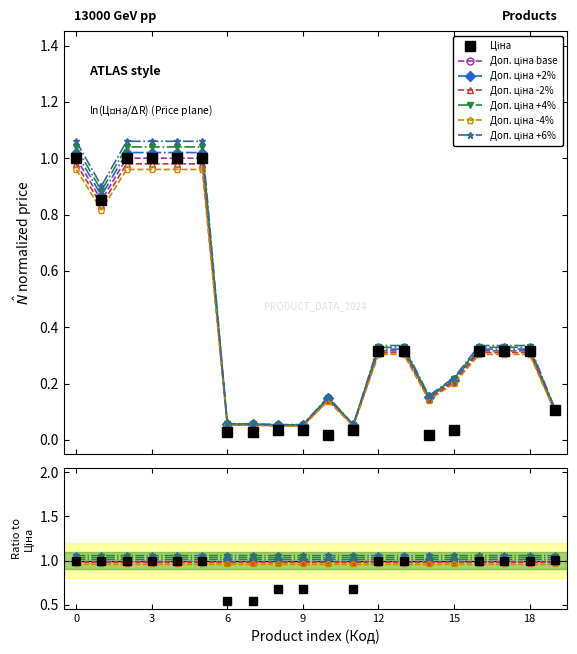

At how many categories does at least one series exceed 0?

20